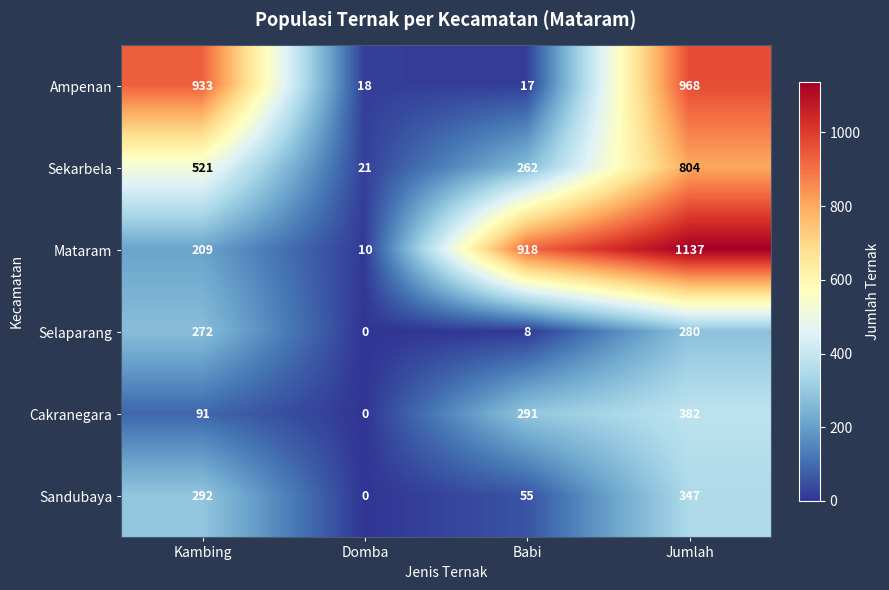

At which category is the sum across all series the highest?

Jumlah